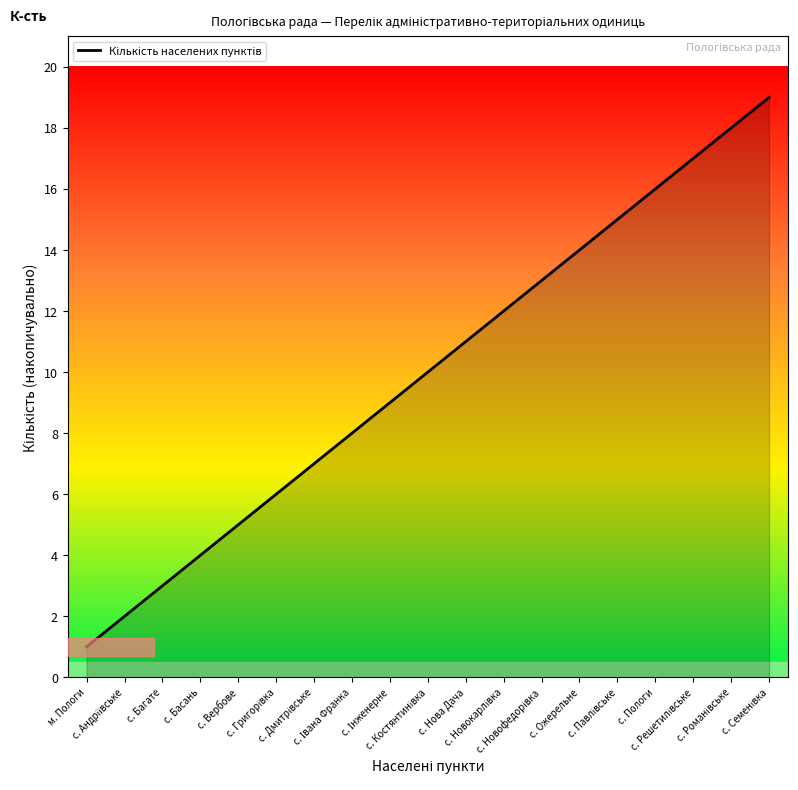

What is the maximum value shown in the chart?

19